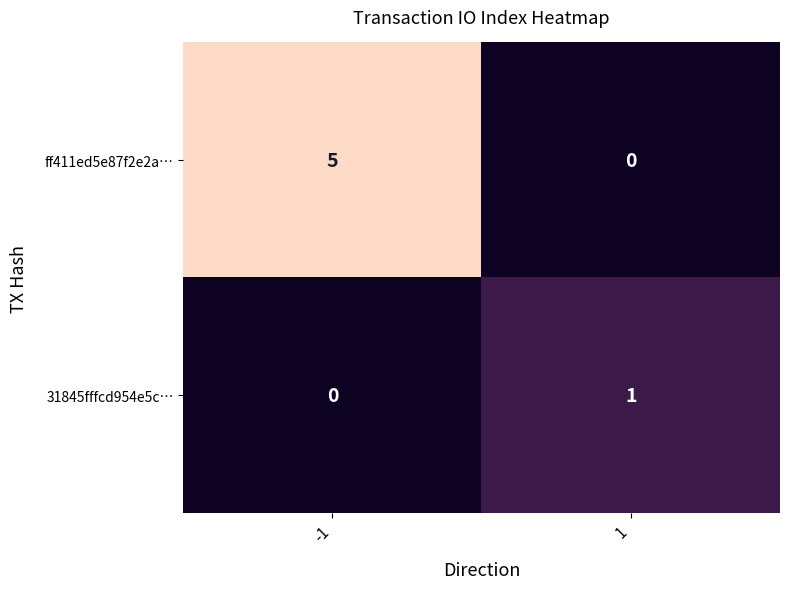

How many distinct data groups are displayed?

2